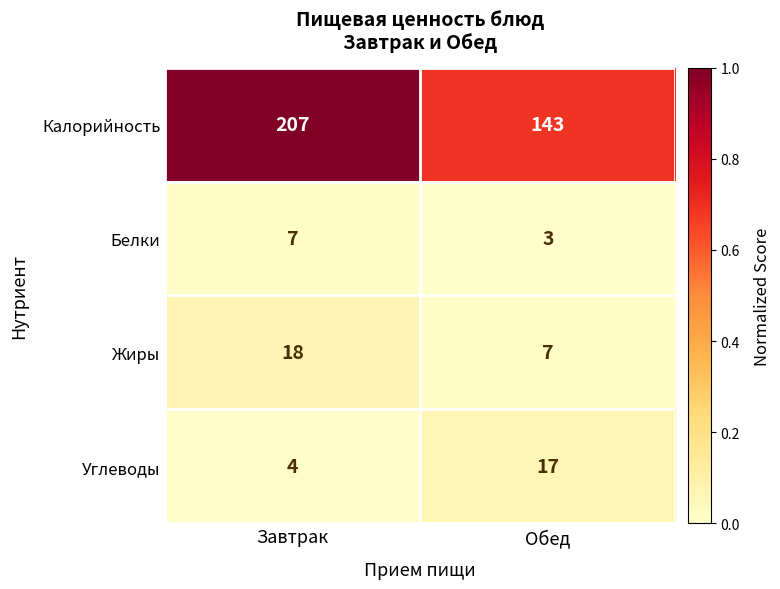

Rank the series at Обед from lowest to highest value.

Белки, Жиры, Углеводы, Калорийность